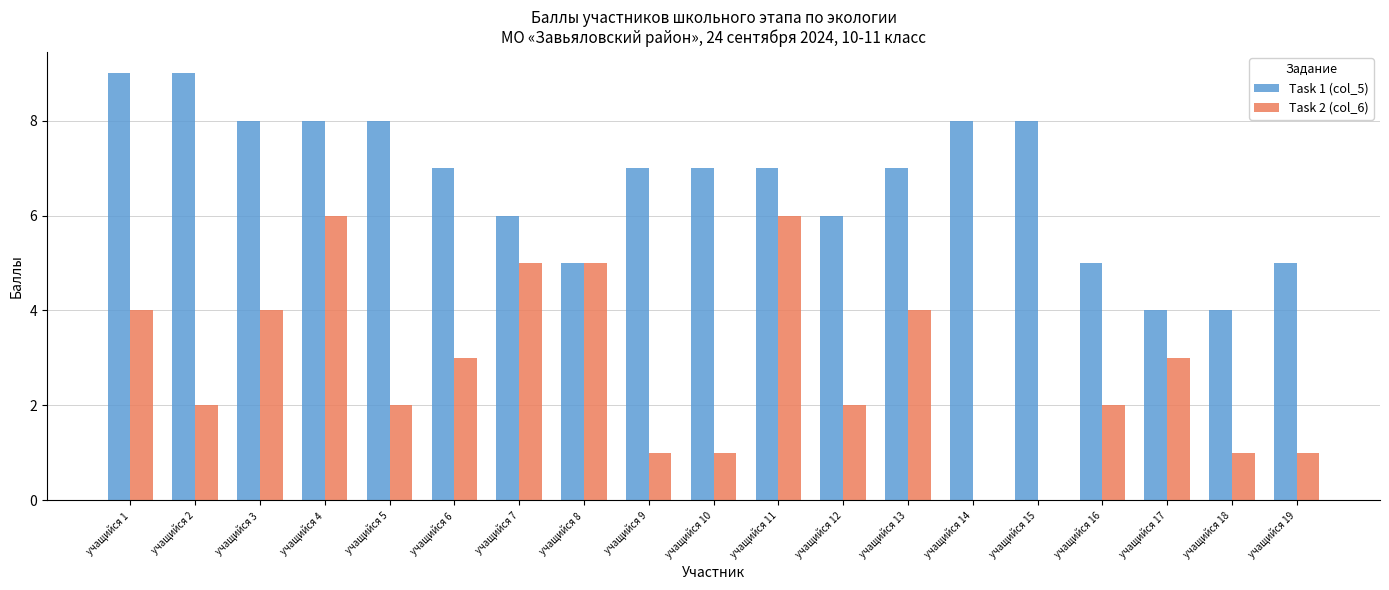

Is it true that Task 1 (col_5) equals 7 at учащийся 11?

True